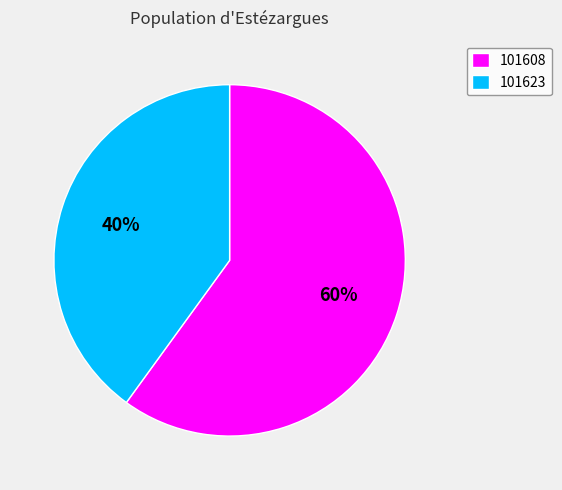

Which slice is the largest?

101608